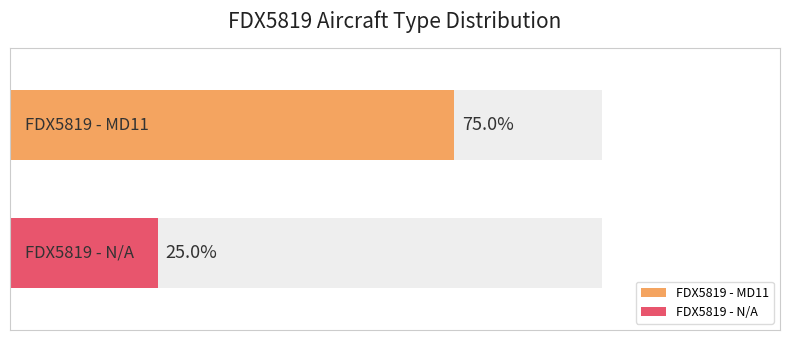

Rank the series by their average value, from lowest to highest.

N/A, FDX5819